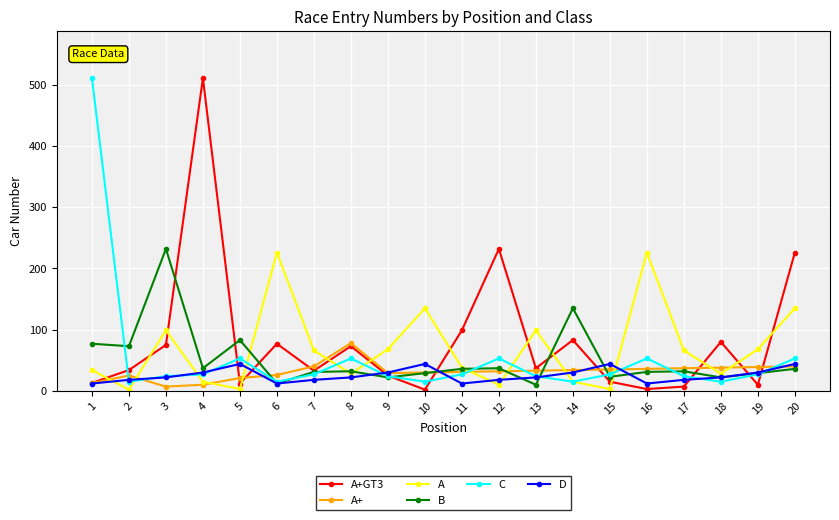

How many lines are shown in the chart?

6